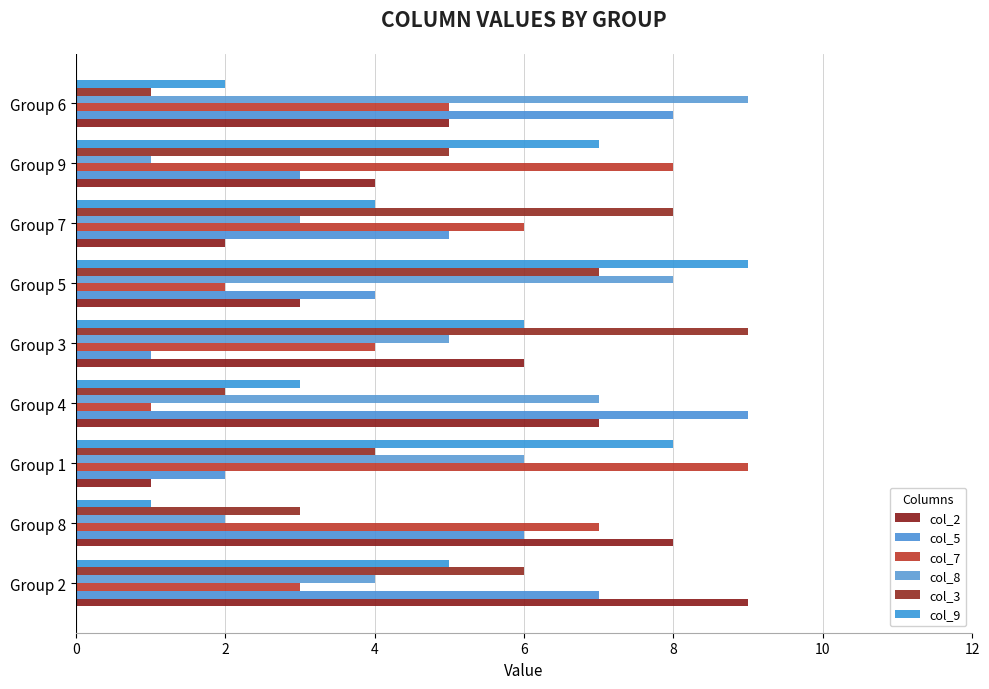

What are all the series names shown in the legend?

col_2, col_5, col_7, col_8, col_3, col_9